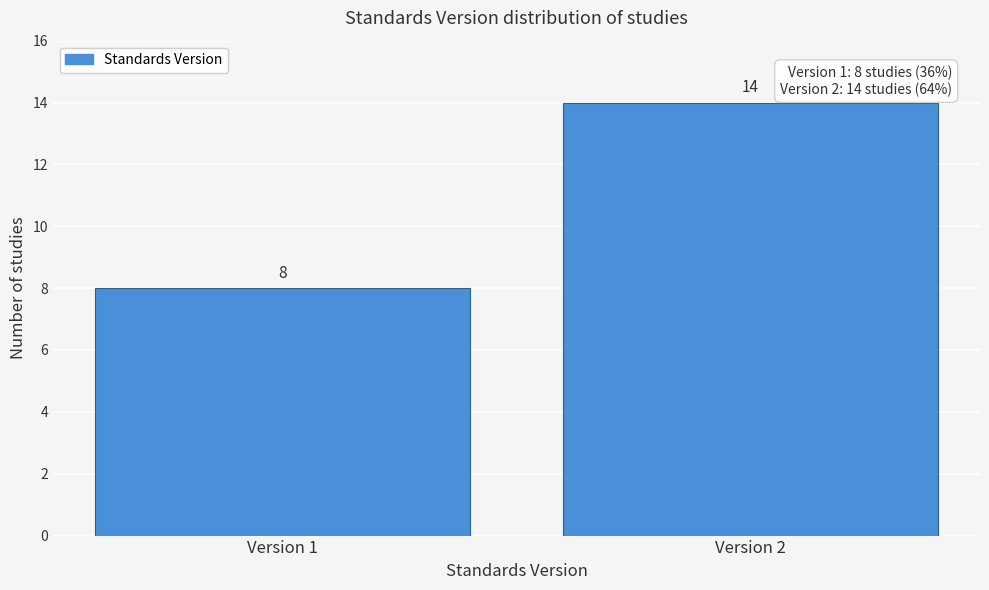

Reading left to right, extract all data points from this chart.

8	14